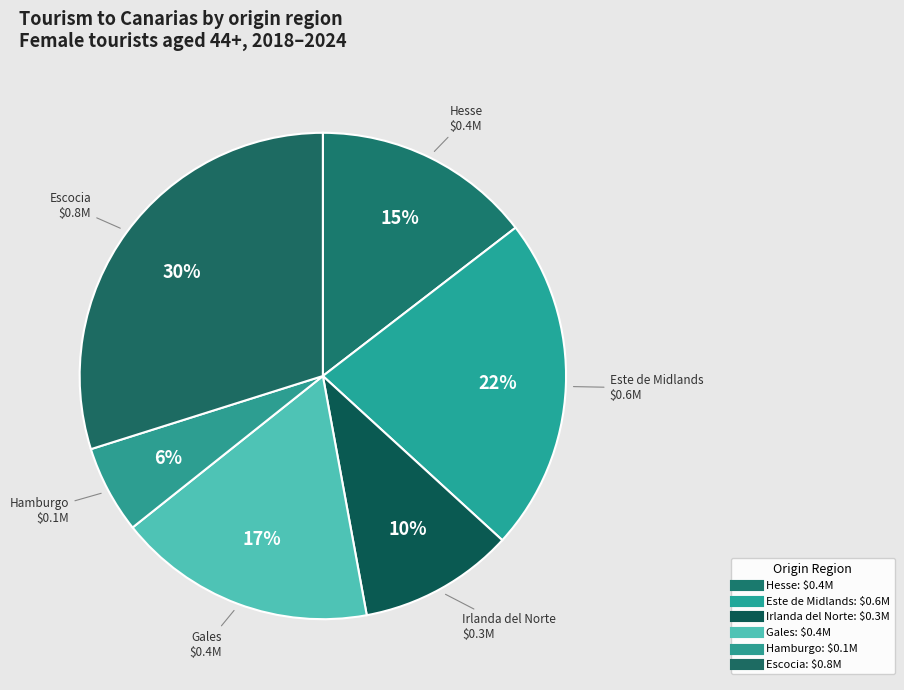

How many slices are in this pie chart?

6